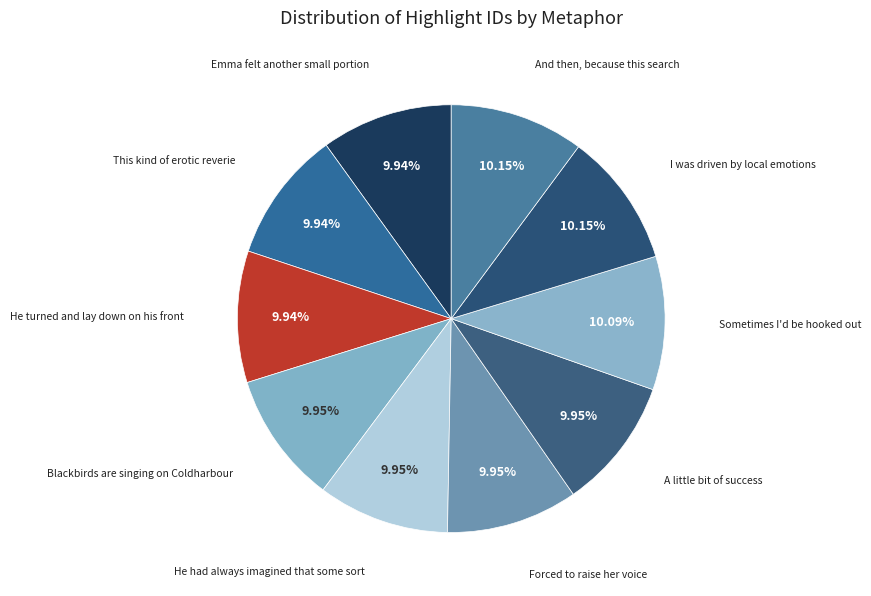

Rank the categories by value from lowest to highest.

Emma felt another small portion, This kind of erotic reverie, He turned and lay down on his front, Blackbirds are singing on Coldharbour, He had always imagined that some sort, Forced to raise her voice, A little bit of success, Sometimes I'd be hooked out, I was driven by local emotions, And then, because this search